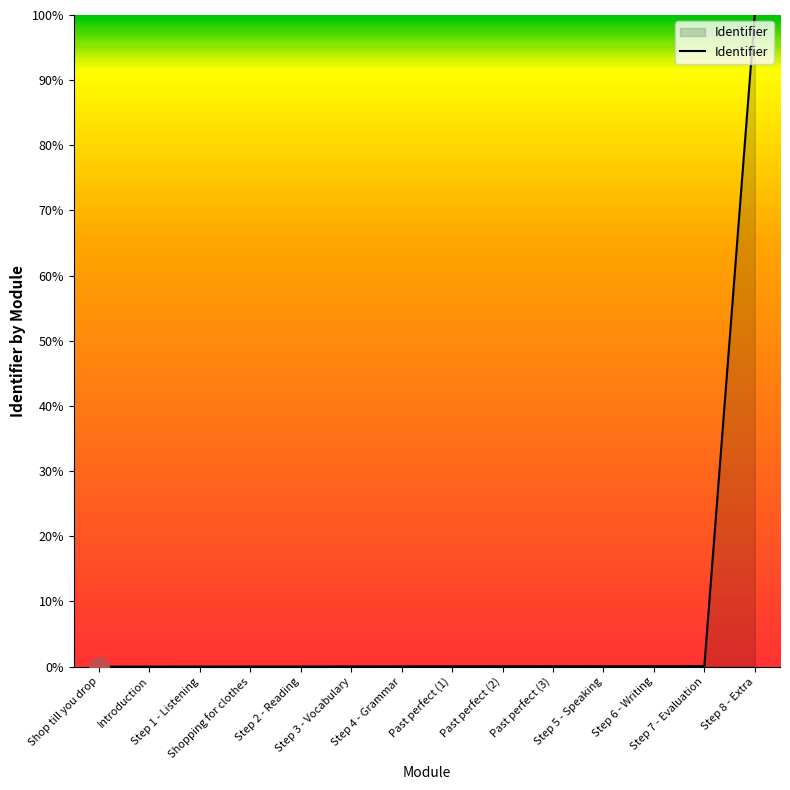

How many lines are shown in the chart?

1